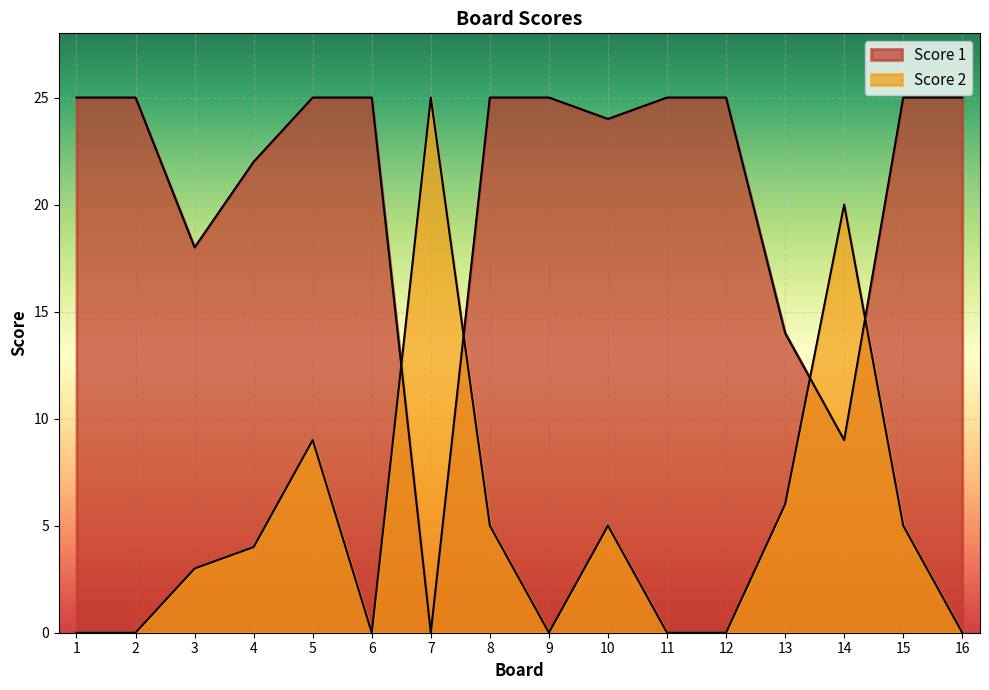

True or false: Score 1 has a value of 22 at 4.

True